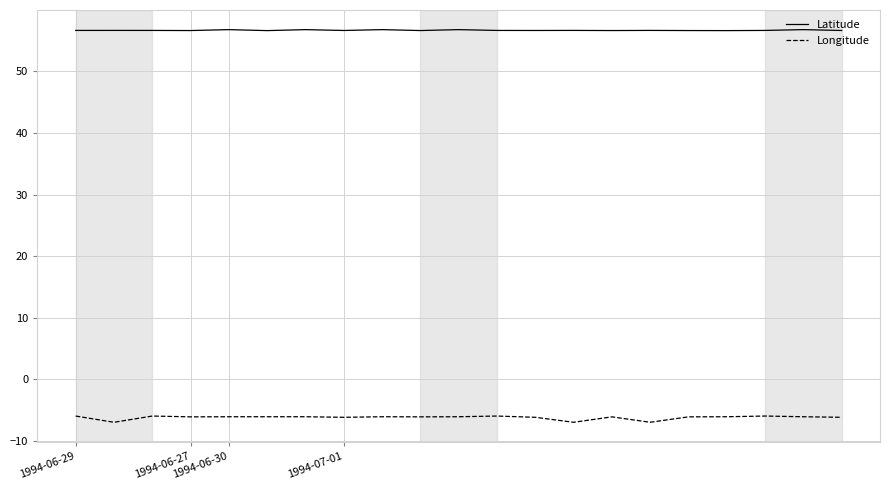

Which series has the largest total across all categories?

Latitude